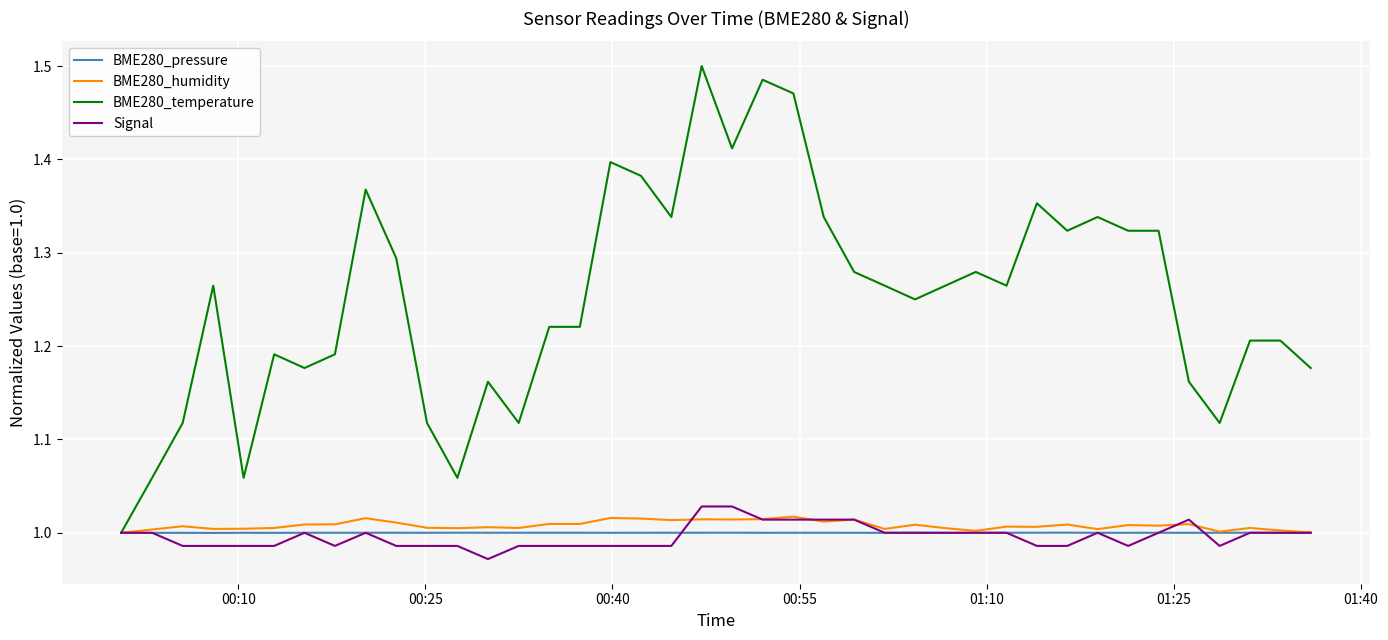

Which series has the largest total across all categories?

BME280_temperature